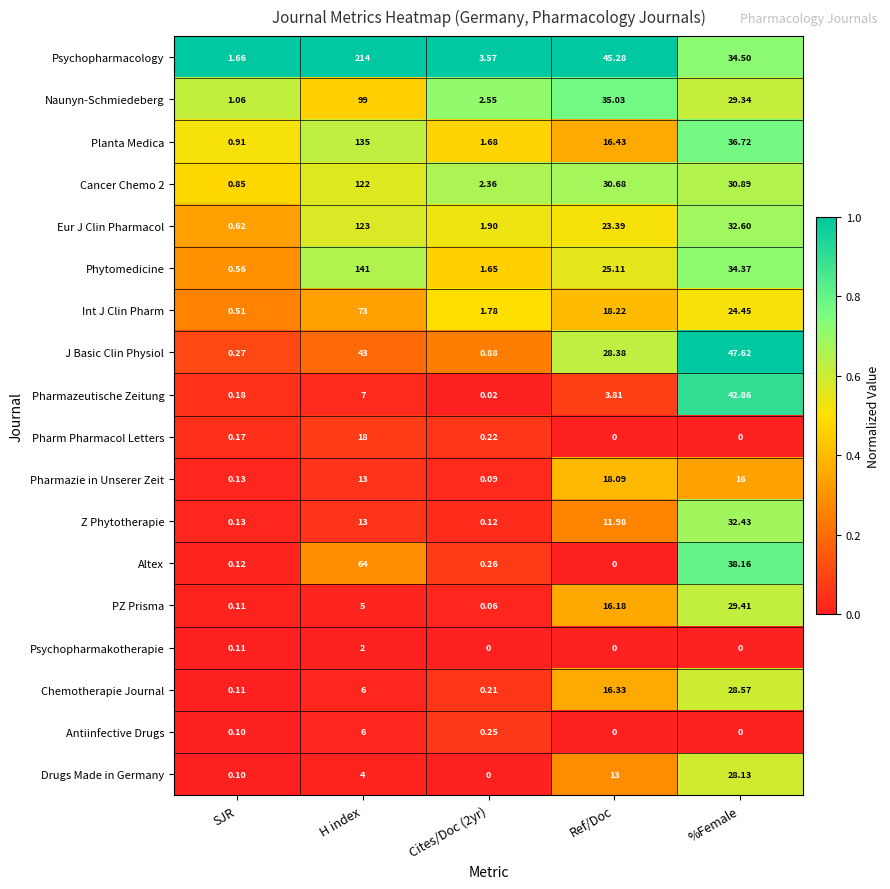

At which category is the sum across all series the highest?

H index